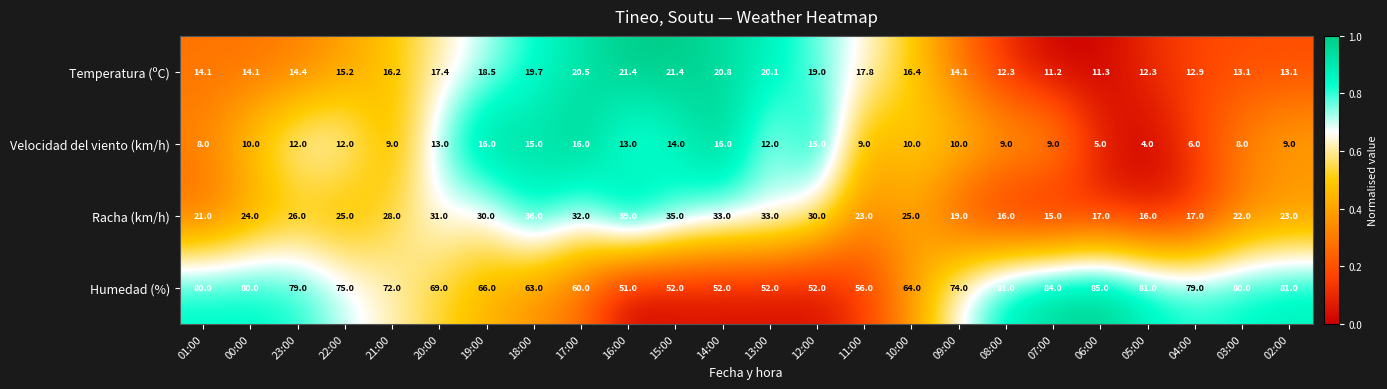

Where does the Racha (km/h) series first go above 25?

23:00